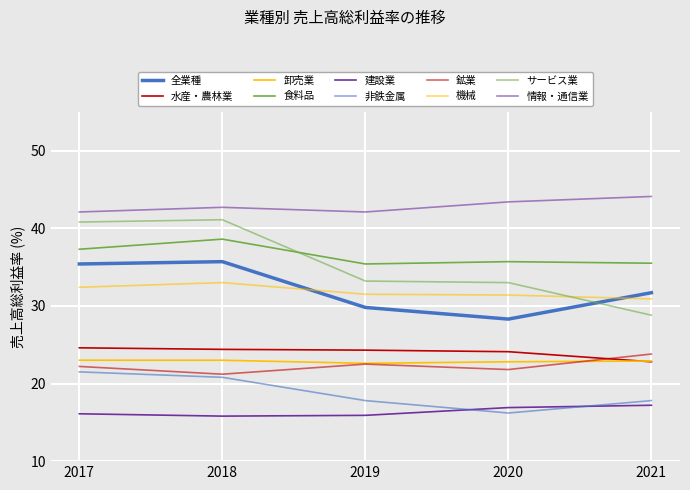

Does the chart have visible grid lines?

Yes